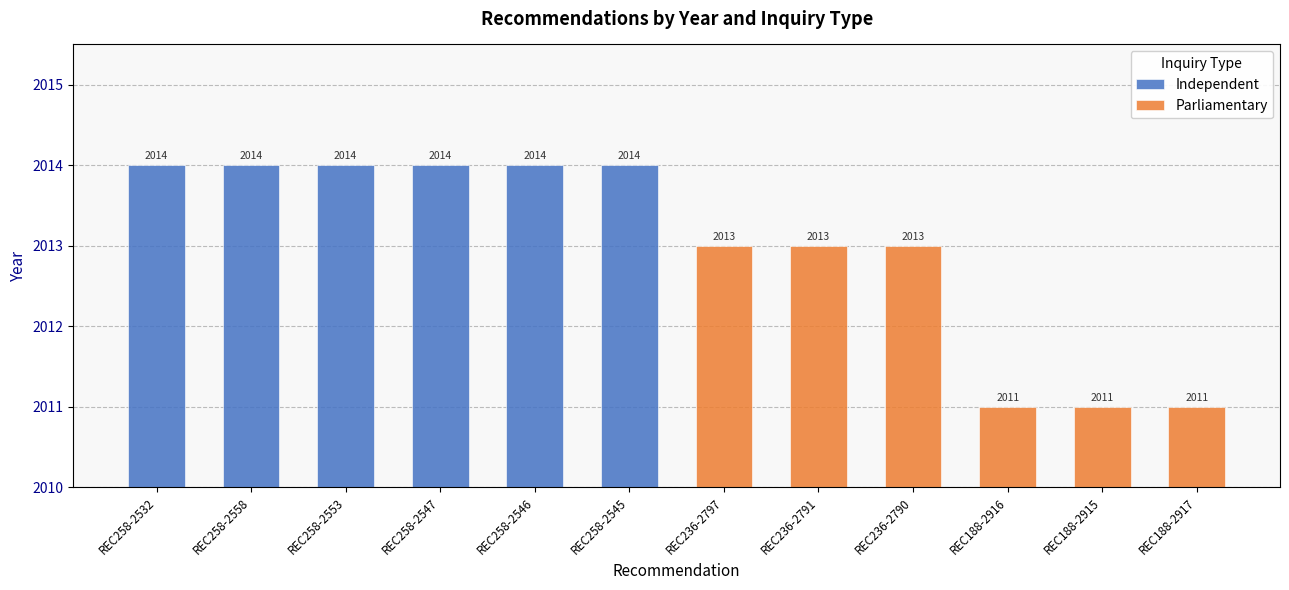

List the labels in order of value, largest first.

REC258-2532, REC258-2558, REC258-2553, REC258-2547, REC258-2546, REC258-2545, REC236-2797, REC236-2791, REC236-2790, REC188-2916, REC188-2915, REC188-2917